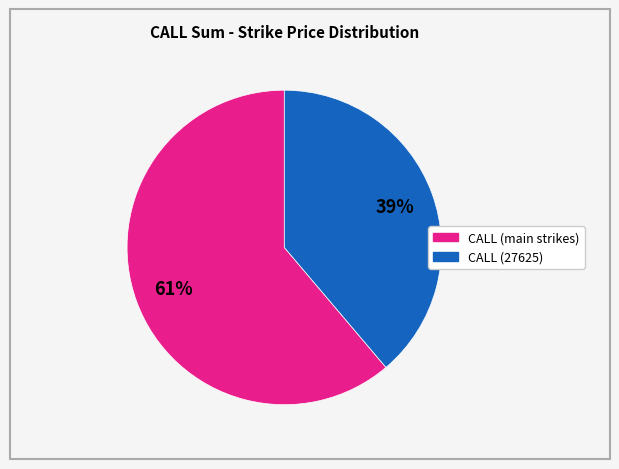

Is there any slice that represents more than half of the pie?

Yes